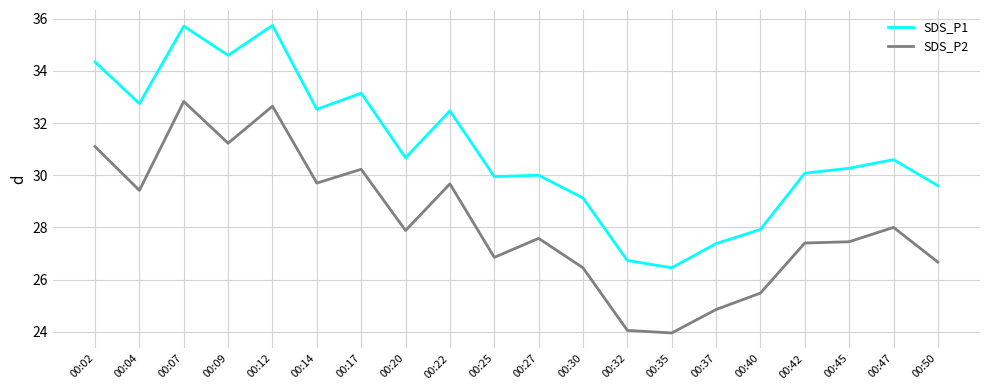

List the series in order of their overall mean, lowest first.

SDS_P2, SDS_P1